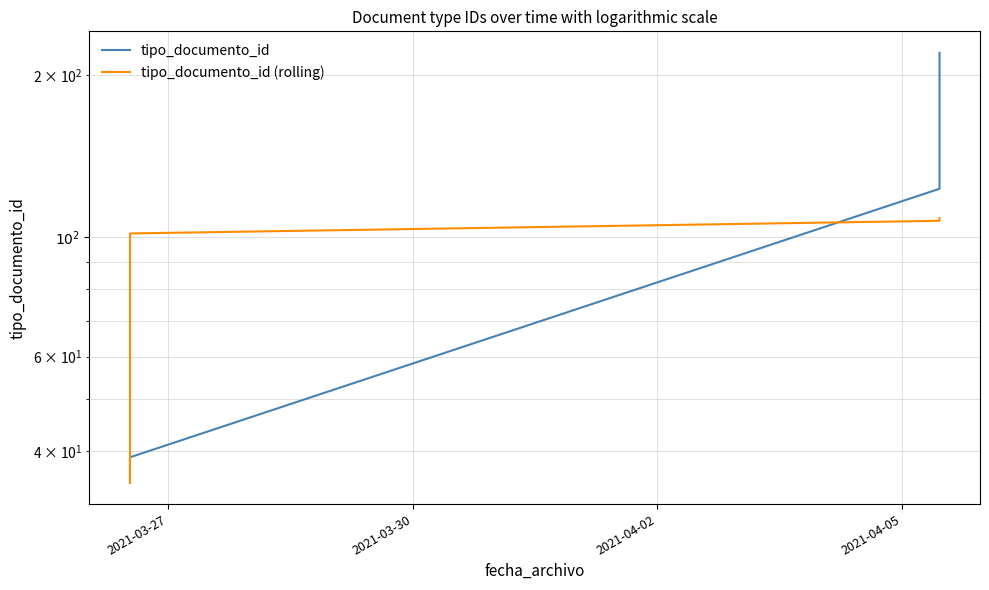

What are all the series names shown in the legend?

tipo_documento_id, tipo_documento_id (rolling)